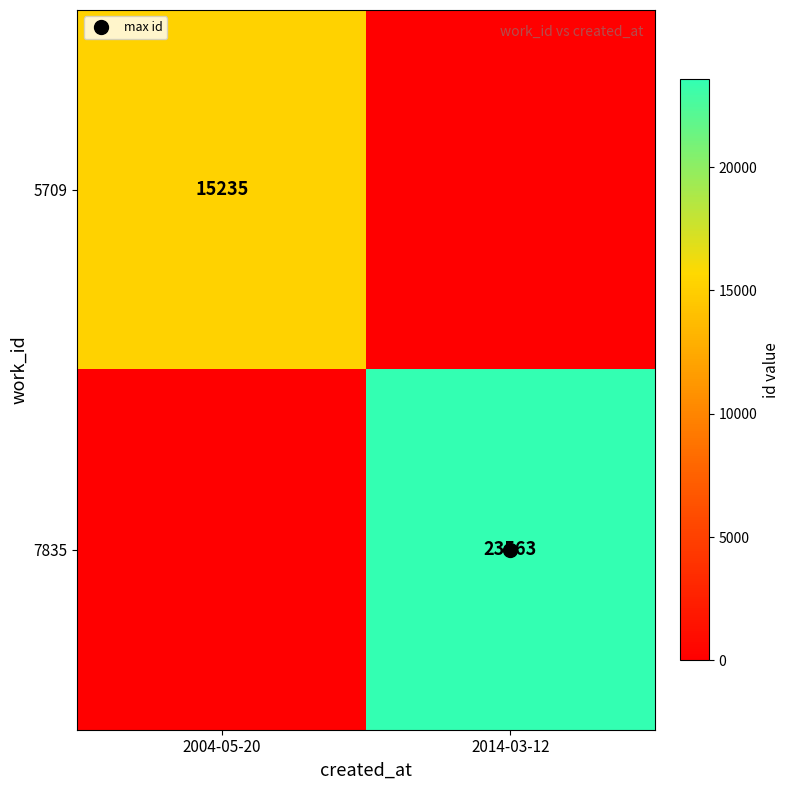

Which label corresponds to the largest value in the chart?

2014-03-12